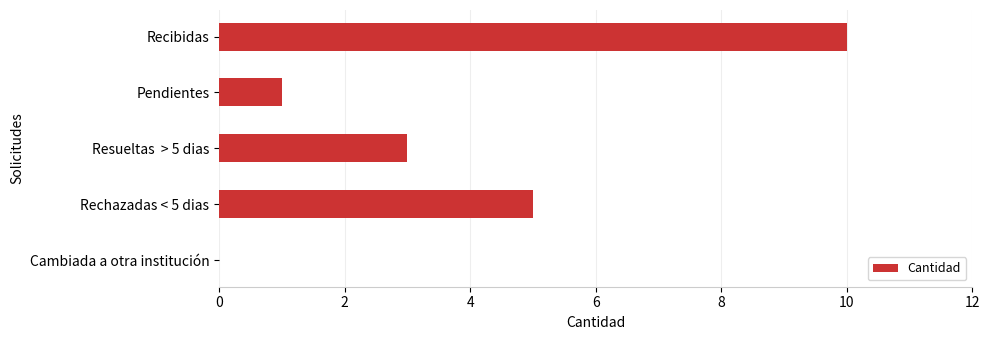

What is the sum of all values?

19